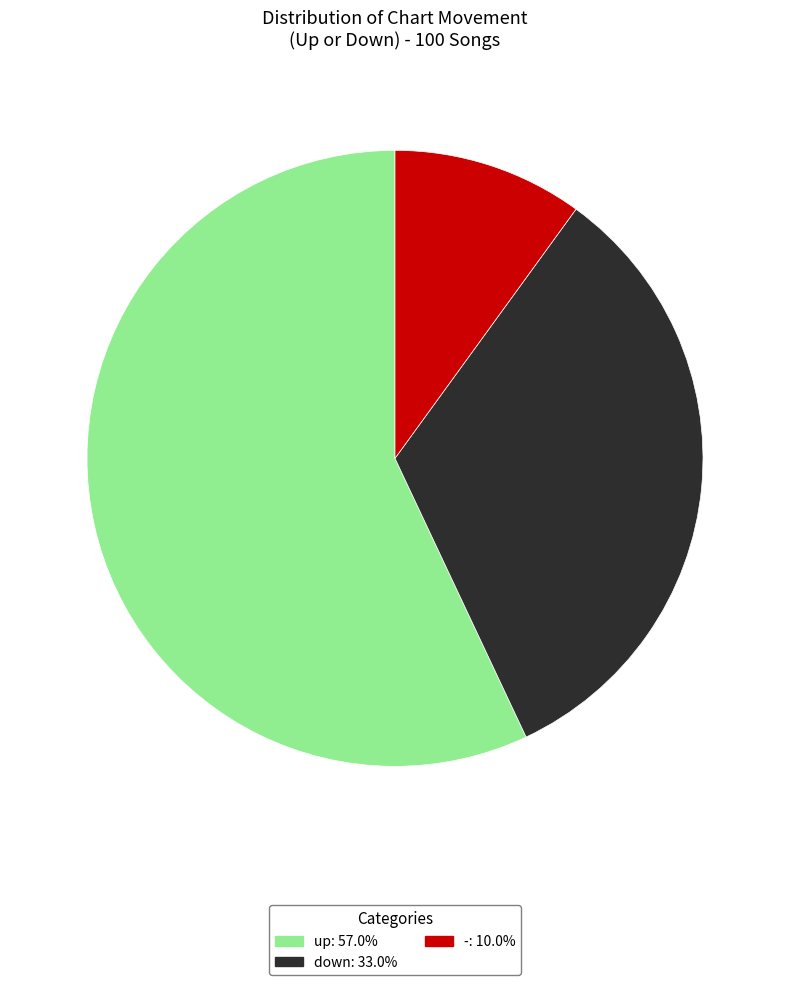

What is the smallest slice in the pie chart?

-